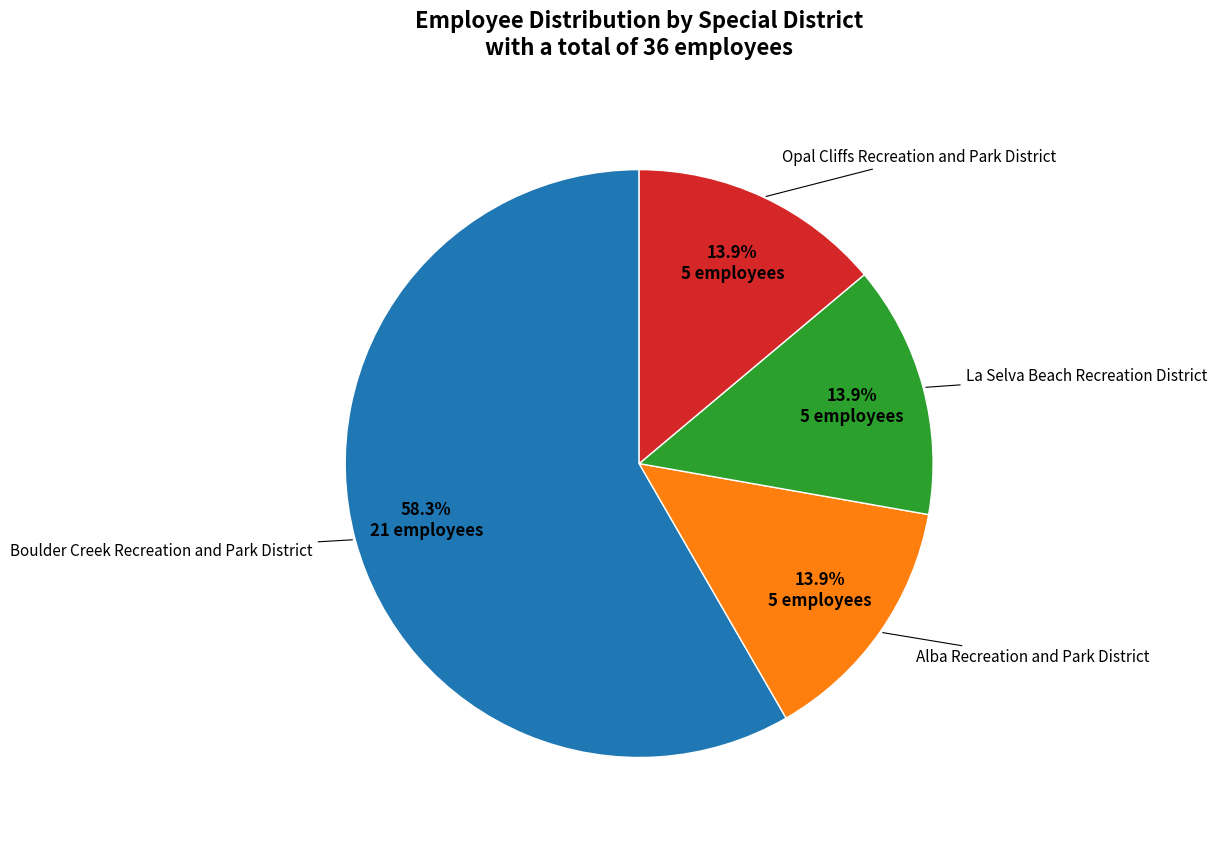

Combined, do Alba Recreation and Park District and Boulder Creek Recreation and Park District account for over 50%?

Yes